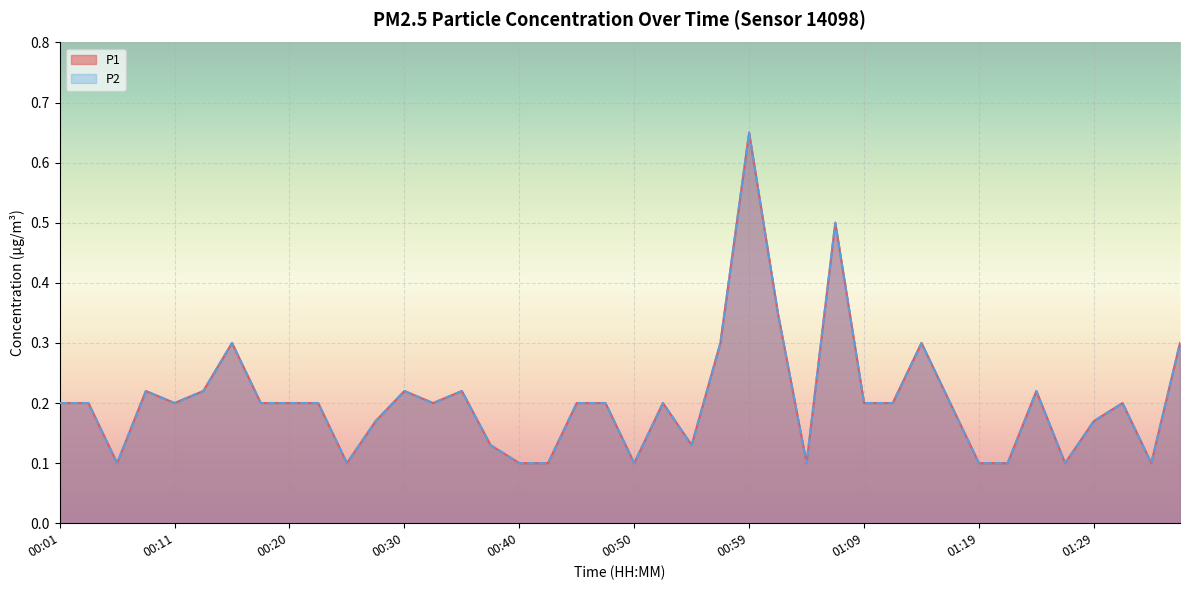

Reading right to left, transcribe all the data shown in this chart.

P1: 01:36=0.3	01:34=0.1	01:31=0.2	01:29=0.2	01:26=0.1	01:24=0.2	01:21=0.1	01:19=0.1	01:17=0.2	01:14=0.3	01:12=0.2	01:09=0.2	01:07=0.5	01:04=0.1	01:02=0.3	00:59=0.7	00:57=0.3	00:54=0.1	00:52=0.2	00:50=0.1	00:47=0.2	00:45=0.2	00:42=0.1	00:40=0.1	00:37=0.1	00:35=0.2	00:33=0.2	00:30=0.2	00:28=0.2	00:25=0.1	00:23=0.2	00:20=0.2	00:18=0.2	00:16=0.3	00:13=0.2	00:11=0.2	00:08=0.2	00:06=0.1	00:03=0.2	00:01=0.2
P2: 01:36=0.3	01:34=0.1	01:31=0.2	01:29=0.2	01:26=0.1	01:24=0.2	01:21=0.1	01:19=0.1	01:17=0.2	01:14=0.3	01:12=0.2	01:09=0.2	01:07=0.5	01:04=0.1	01:02=0.3	00:59=0.7	00:57=0.3	00:54=0.1	00:52=0.2	00:50=0.1	00:47=0.2	00:45=0.2	00:42=0.1	00:40=0.1	00:37=0.1	00:35=0.2	00:33=0.2	00:30=0.2	00:28=0.2	00:25=0.1	00:23=0.2	00:20=0.2	00:18=0.2	00:16=0.3	00:13=0.2	00:11=0.2	00:08=0.2	00:06=0.1	00:03=0.2	00:01=0.2